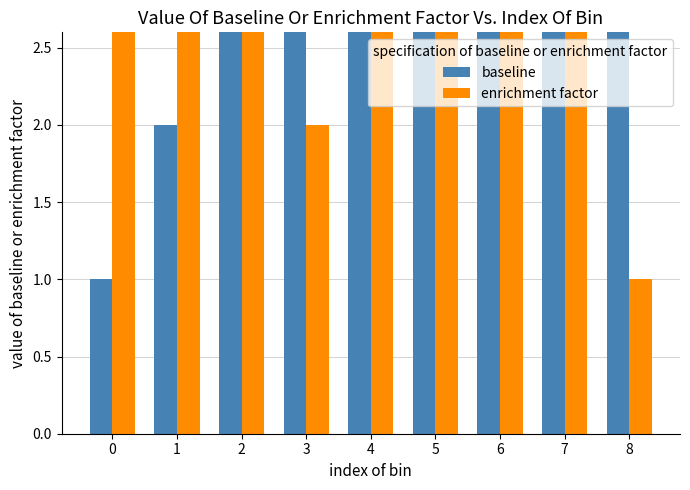

What is the sum of the baseline values at 0 and 6?

5